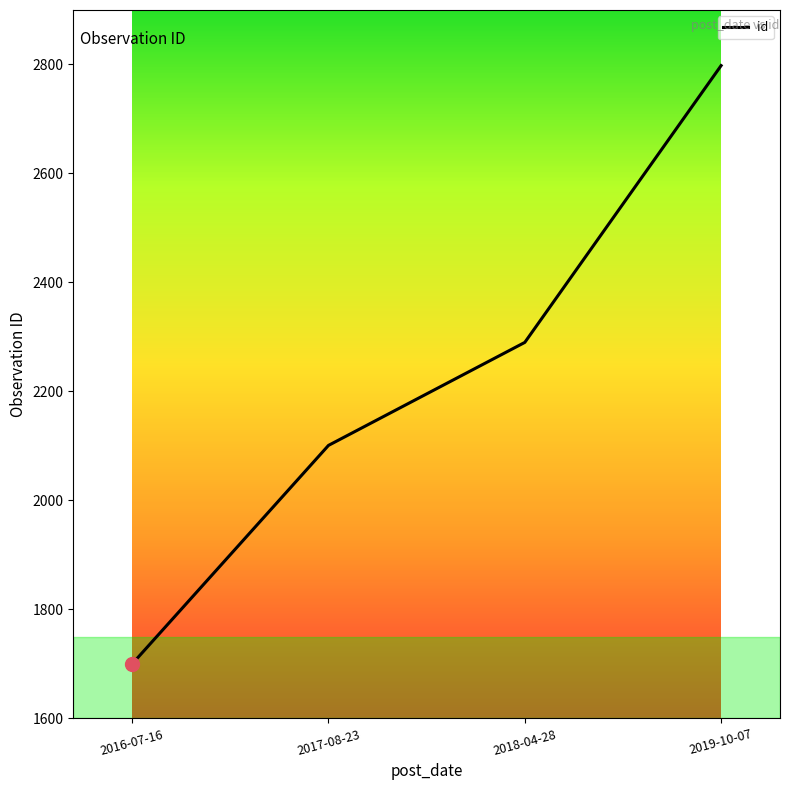

List the labels in order of value, largest first.

2019-10-07, 2018-04-28, 2017-08-23, 2016-07-16